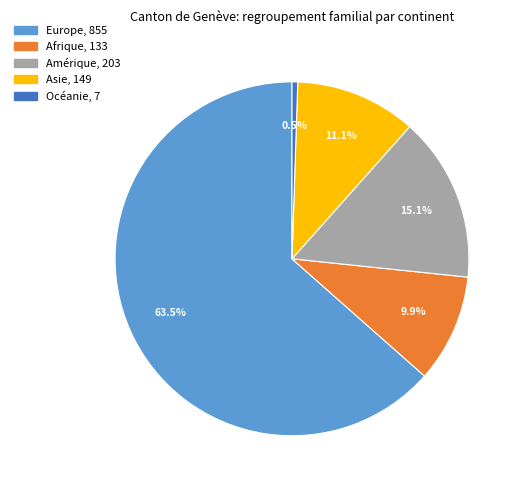

To the nearest percent, what is the difference between the largest and smallest slice percentages?

63%